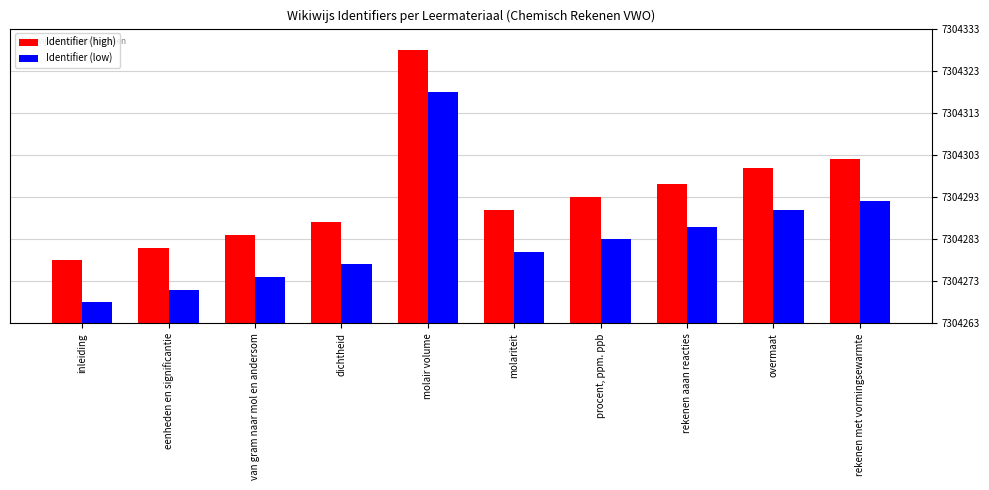

The Identifier (high) series shows 2618286 at molair volume. True or false?

False